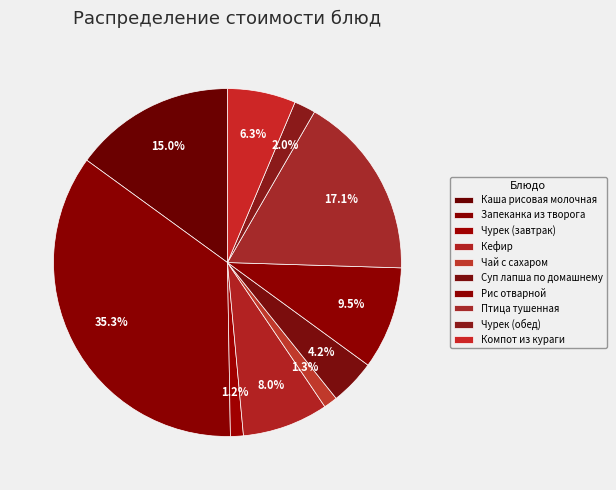

The Запеканка из творога slice represents 46% of the pie. True or false?

False